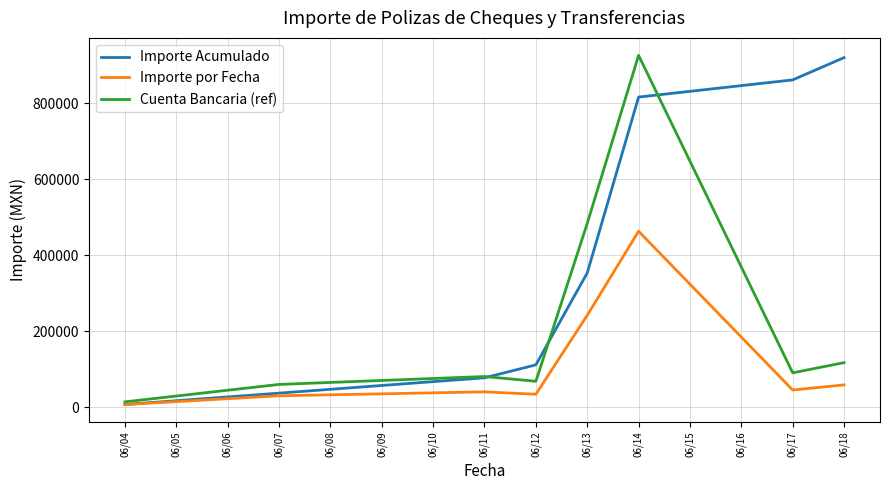

What is the total value across all series at 06/07?

126735.6